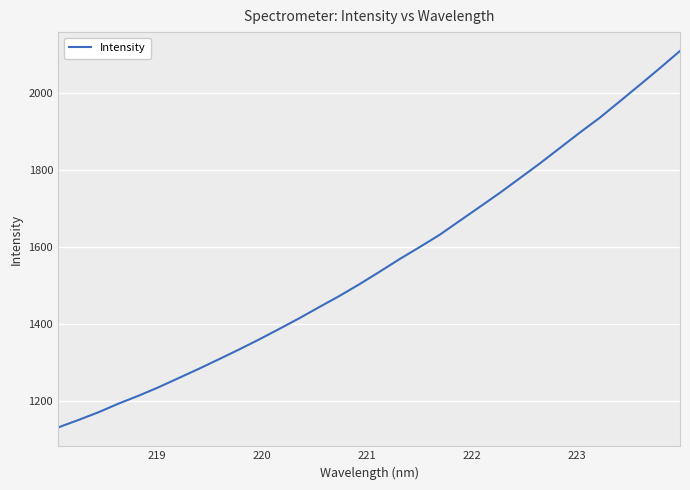

Reading left to right, extract all data points from this chart.

1131.4	1150.6	1170.7	1193.1	1213.7	1235.8	1259.7	1283.6	1308.4	1333.7	1359.8	1387.1	1414.9	1444.1	1472.8	1503.4	1535.6	1568.6	1599.8	1631.8	1668.1	1704.3	1740.7	1778.9	1817.4	1857.6	1897.8	1936.6	1979.1	2022.1	2065.5	2110.1